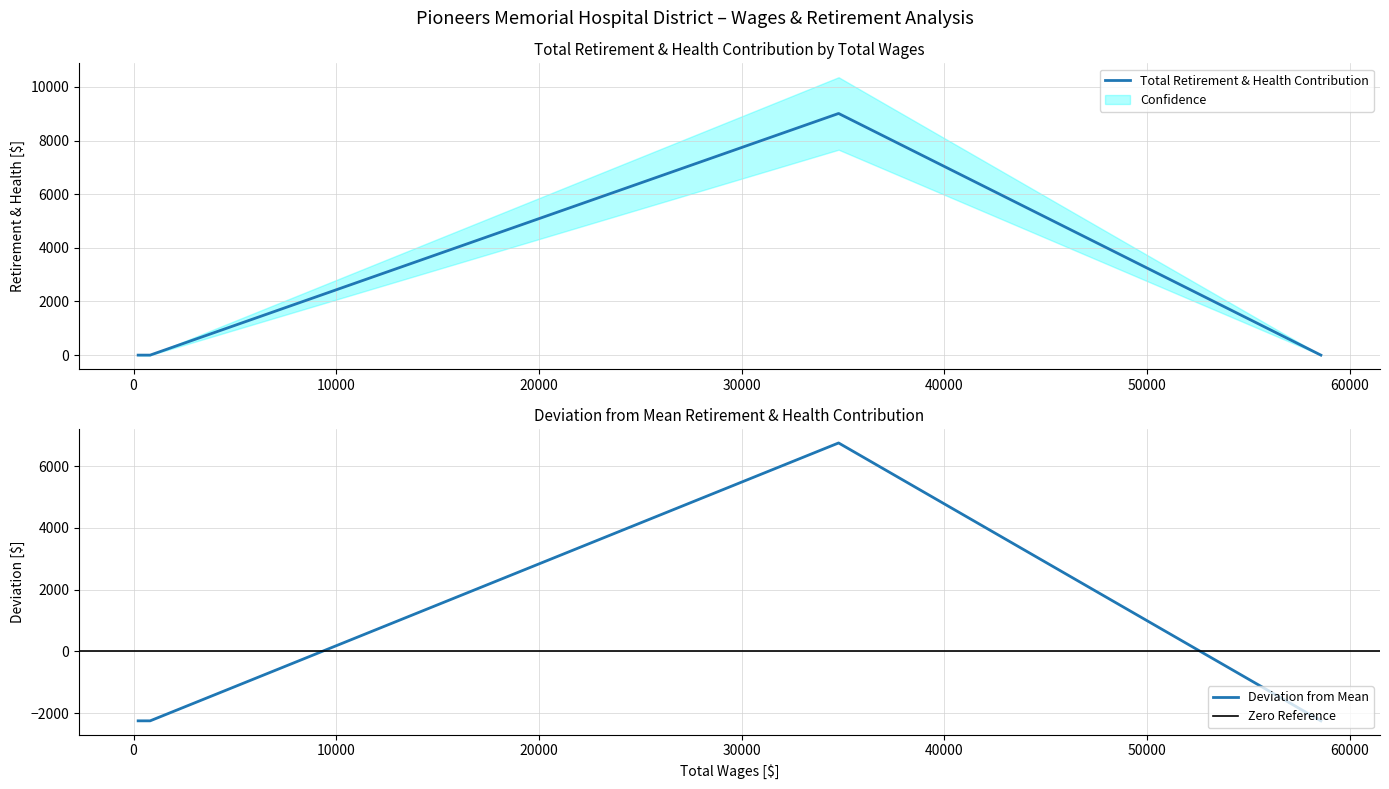

How many points are higher than both their immediate neighbors (excluding endpoints)?

1